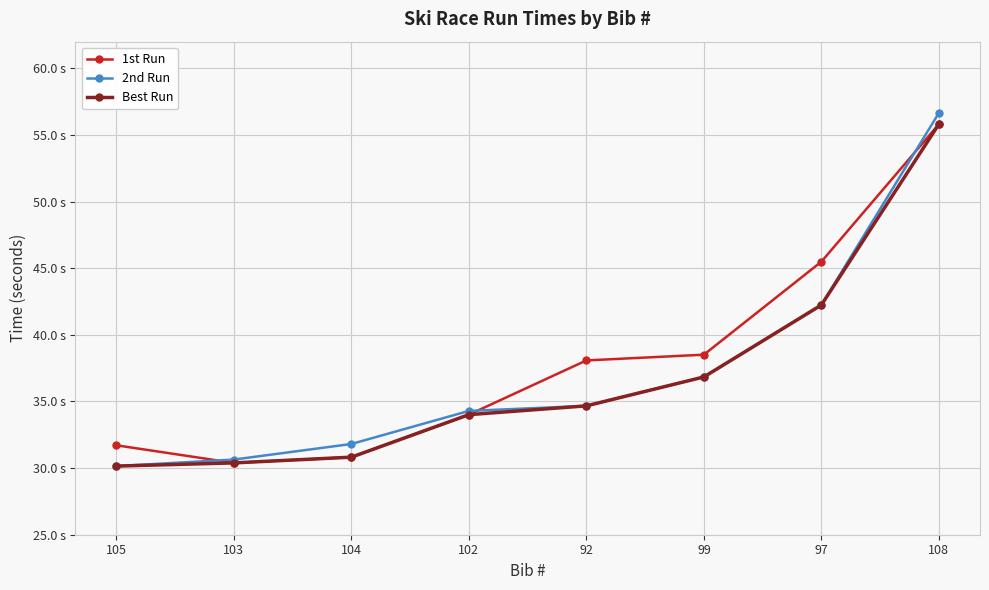

Which series changed the most between 99 and 97?

1st Run